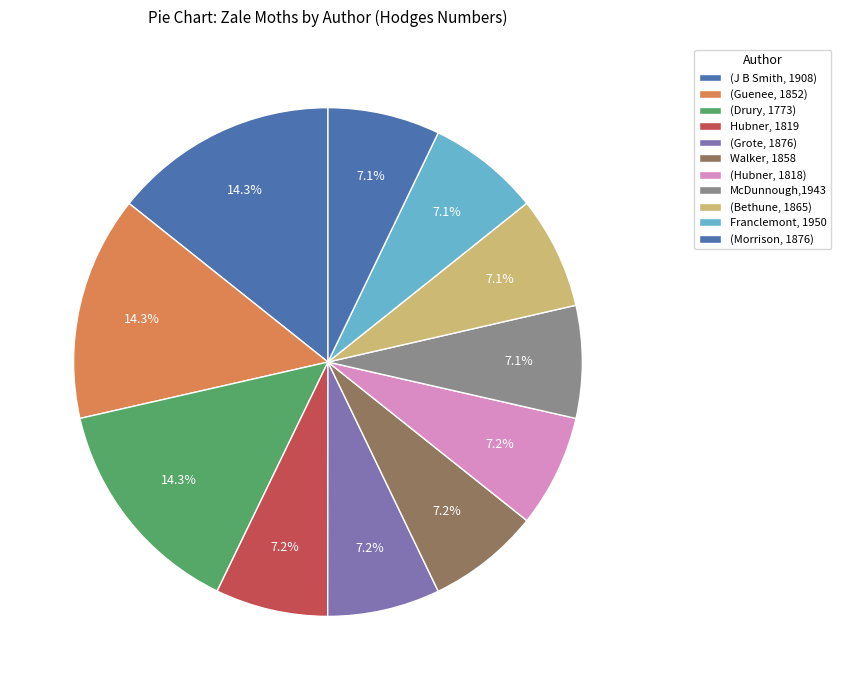

Count the number of slices in the pie.

11